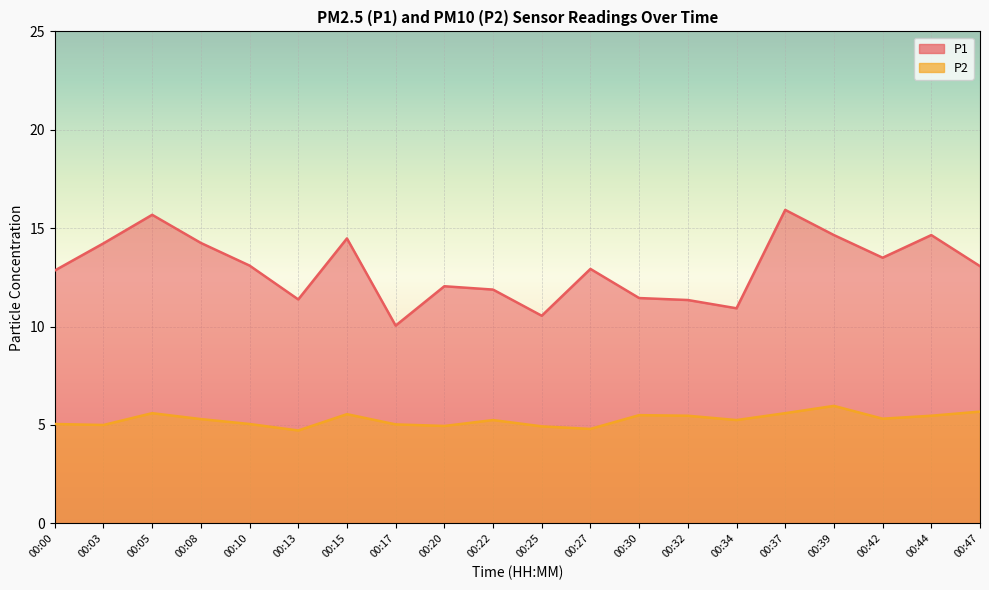

At which label does P2 reach its peak?

00:39